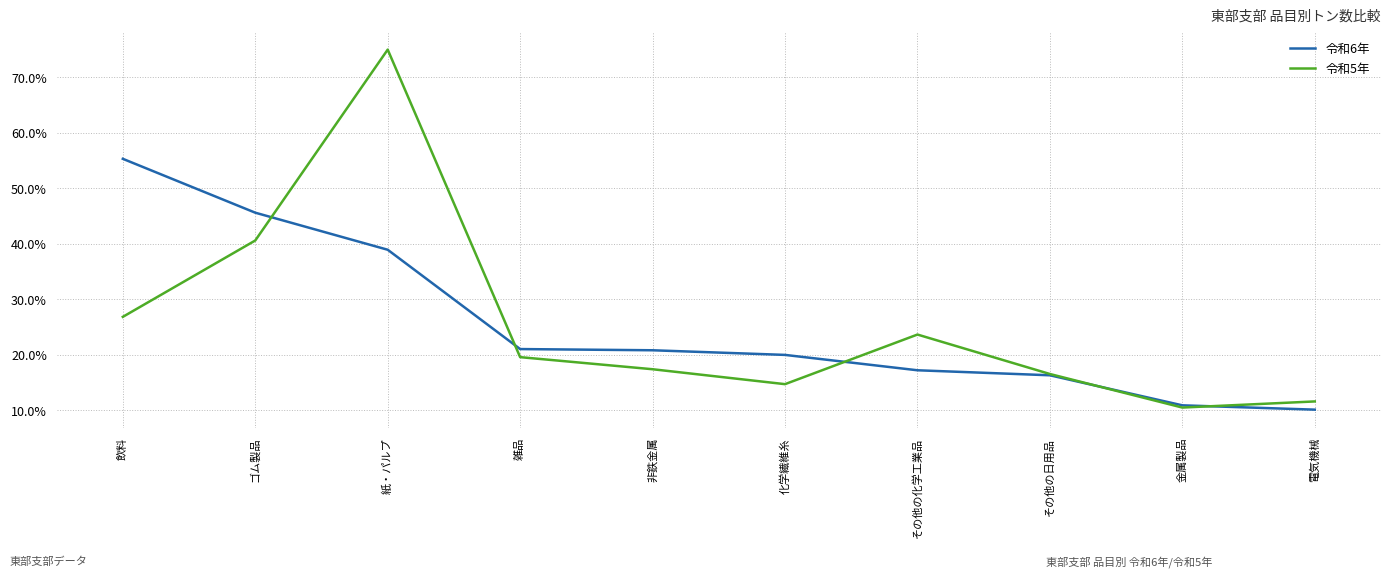

What is the sum of the 令和5年 values at 化学繊維糸 and 飲料?

41.6